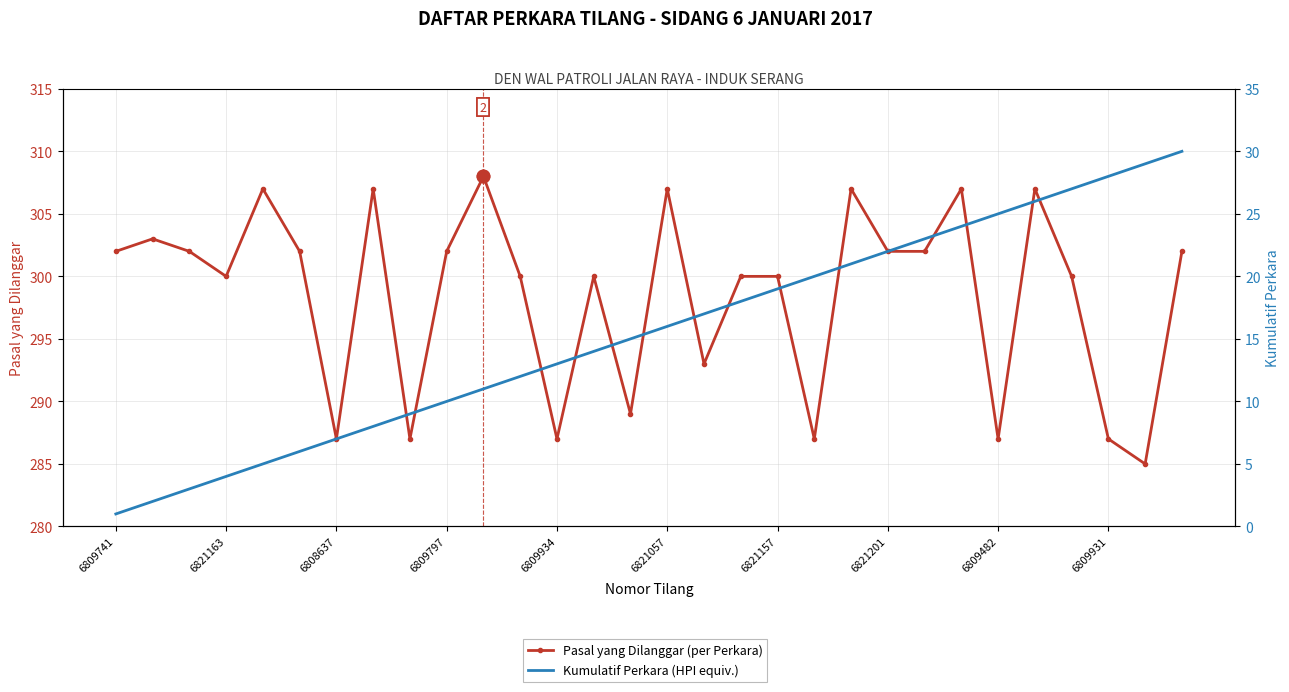

How many distinct data groups are displayed?

2